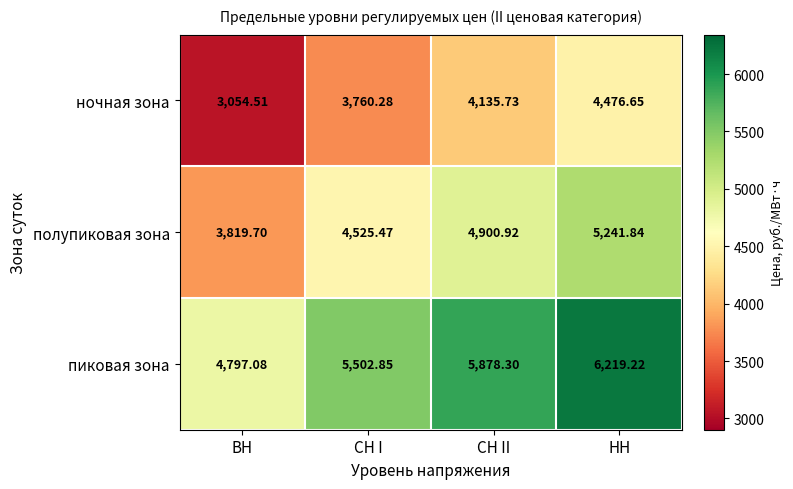

Rank the categories by пиковая зона value from lowest to highest.

ВН, СН I, СН II, НН